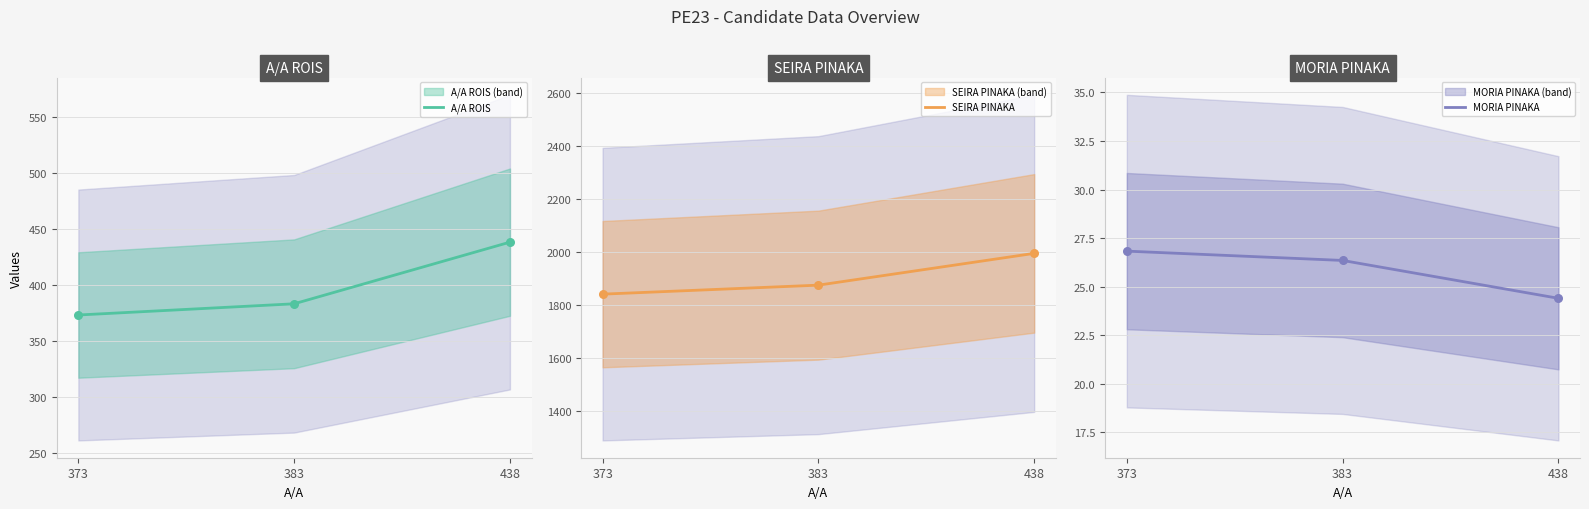

Which series has the largest total across all categories?

SEIRA PINAKA